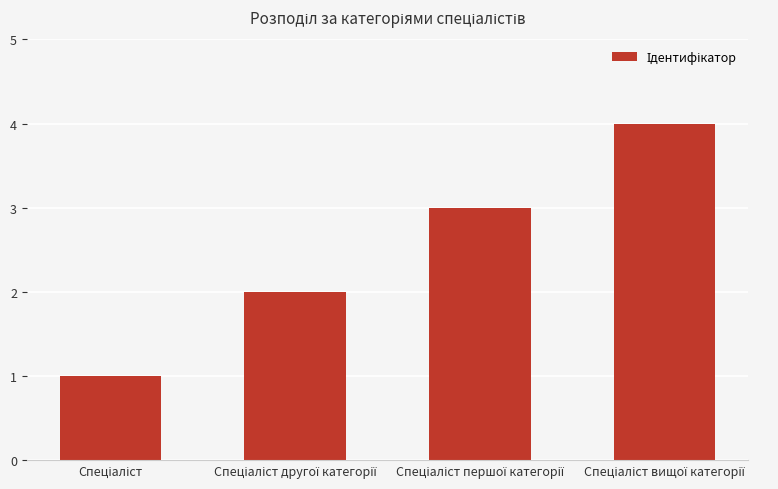

Reading left to right, transcribe all the data shown in this chart.

1	2	3	4